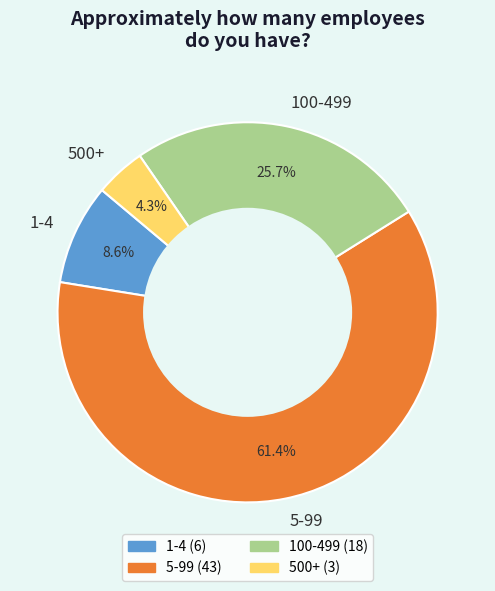

To the nearest percent, what is the combined percentage of 500+ and 5-99?

66%